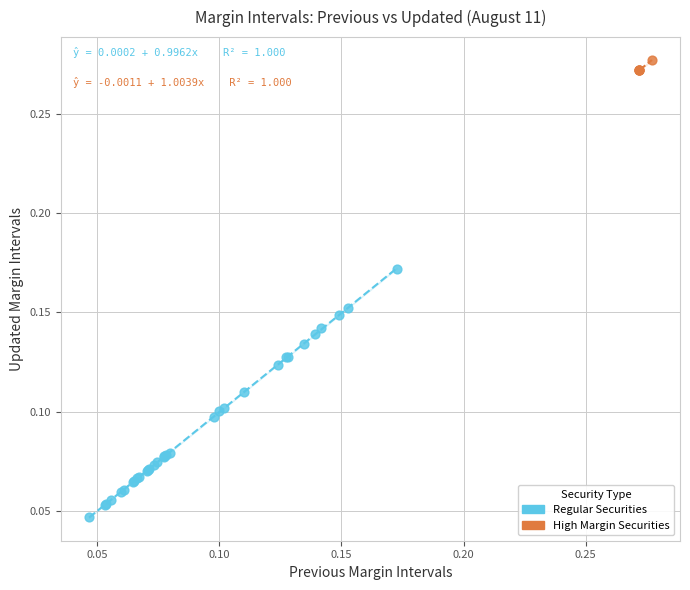

Which series contains the highest Y value?

High Margin Securities